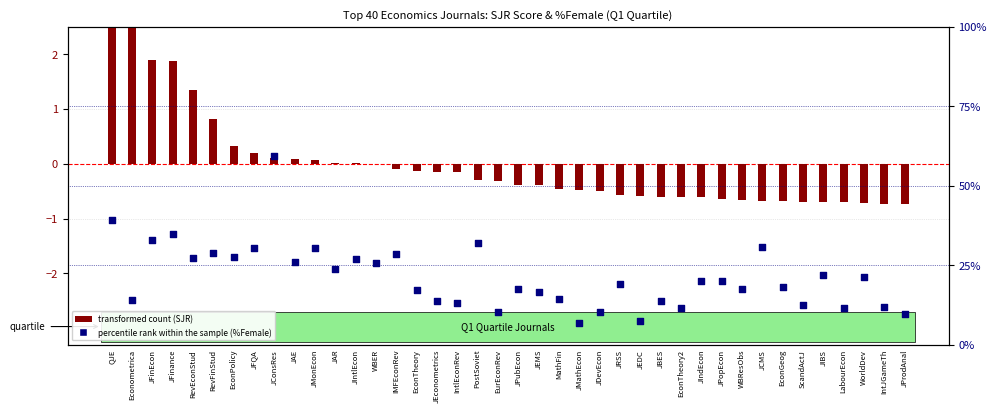

Which series has the largest total across all categories?

percentile rank within the sample (%Female)